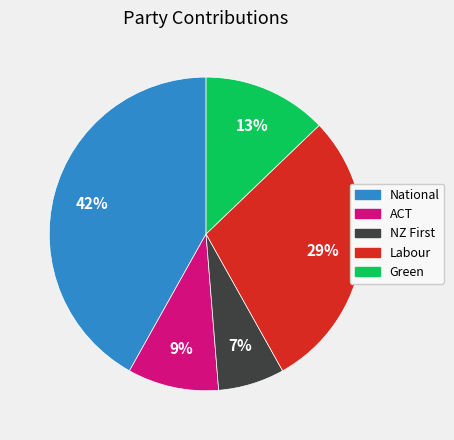

Is there any slice that represents more than half of the pie?

No